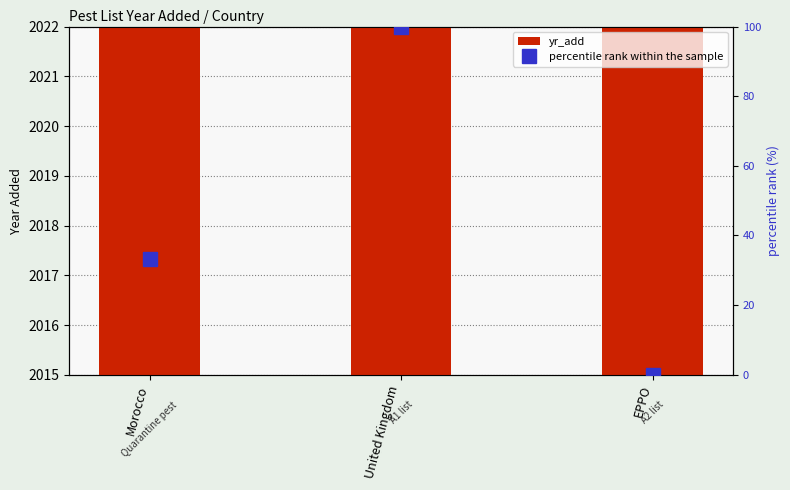

Where is percentile rank within the sample nearest to the value 50?

Morocco